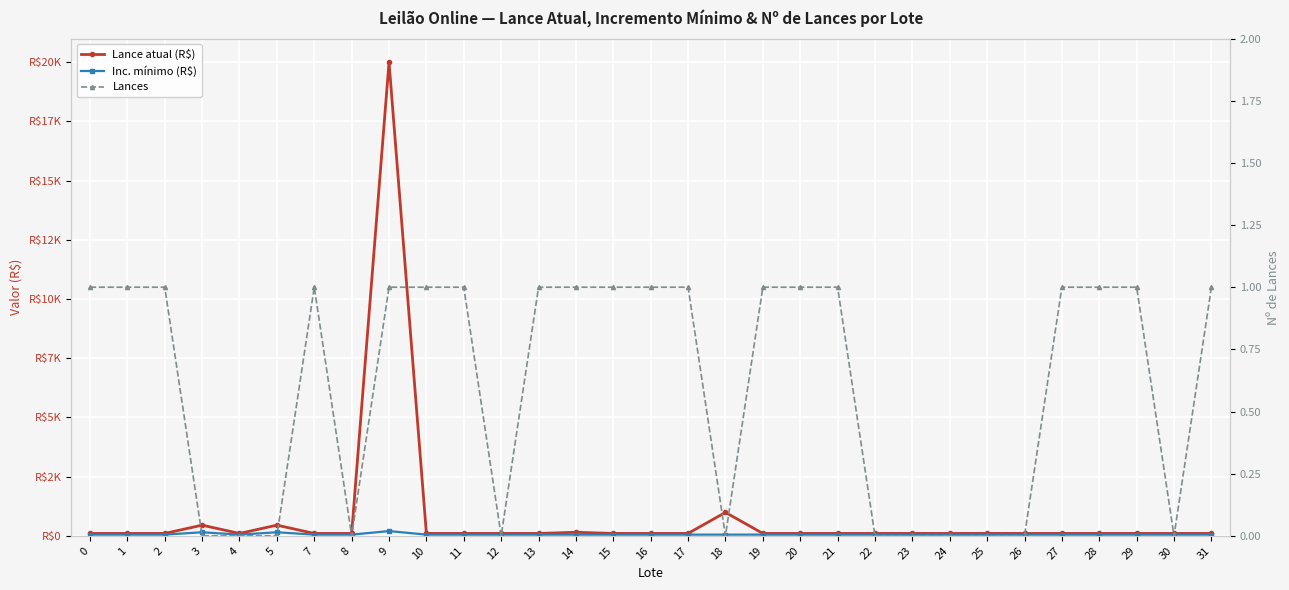

Where is Lances nearest to the value 0?

3